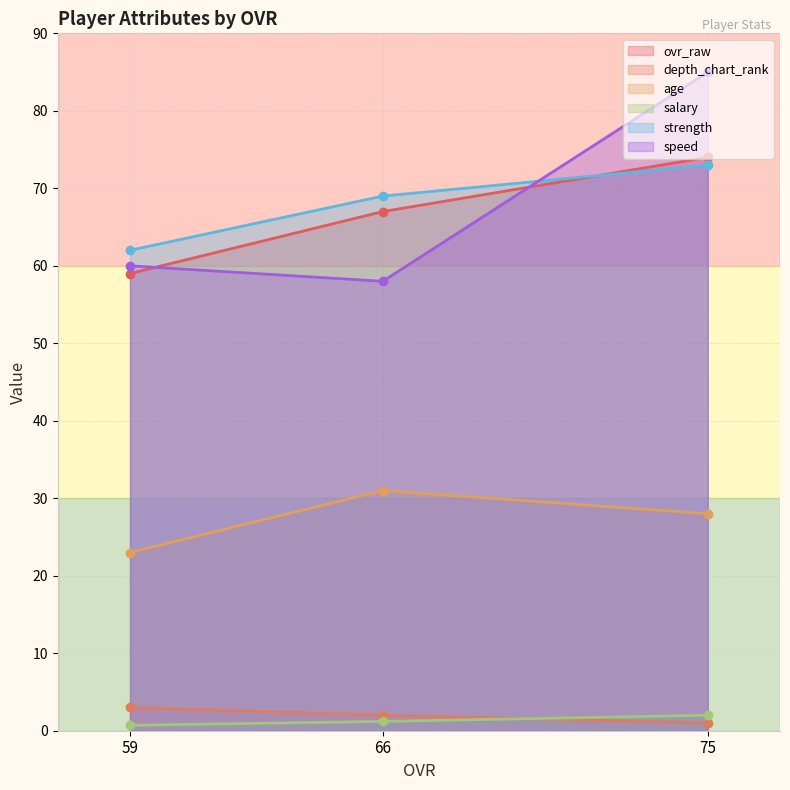

True or false: strength has a value of 95.5 at 66.

False